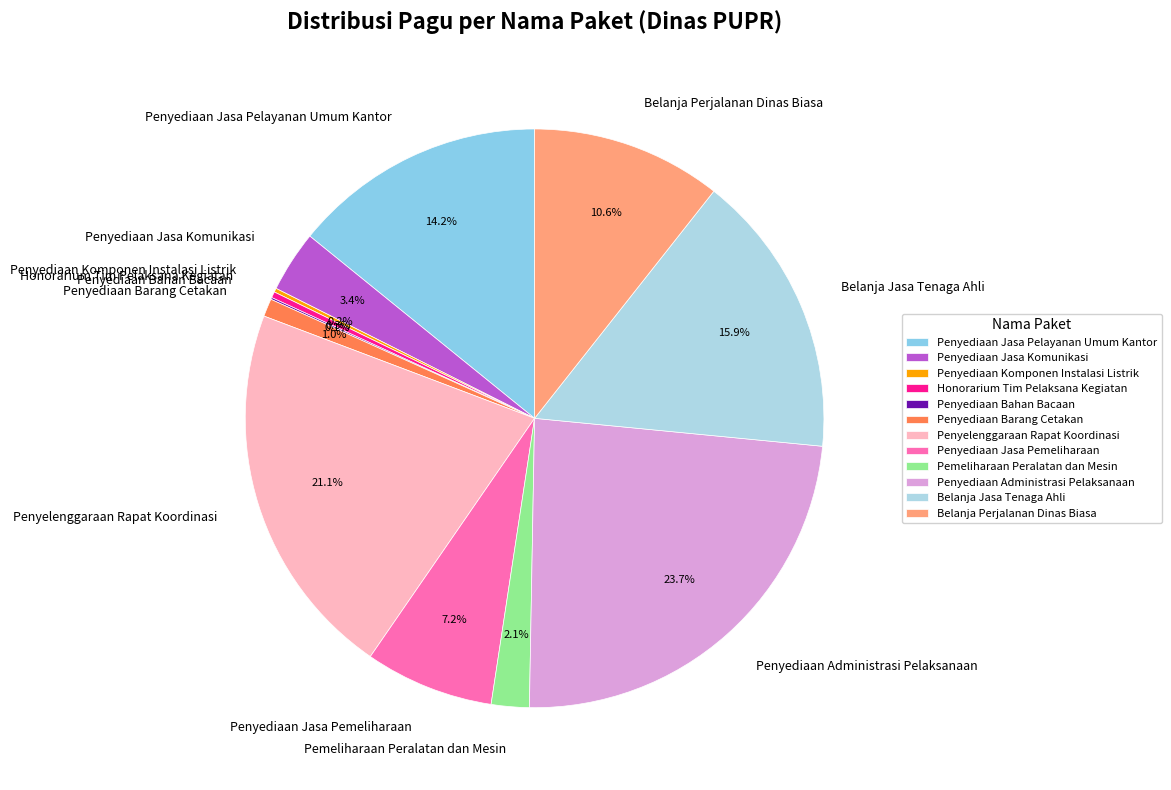

The Pemeliharaan Peralatan dan Mesin slice represents 16% of the pie. True or false?

False